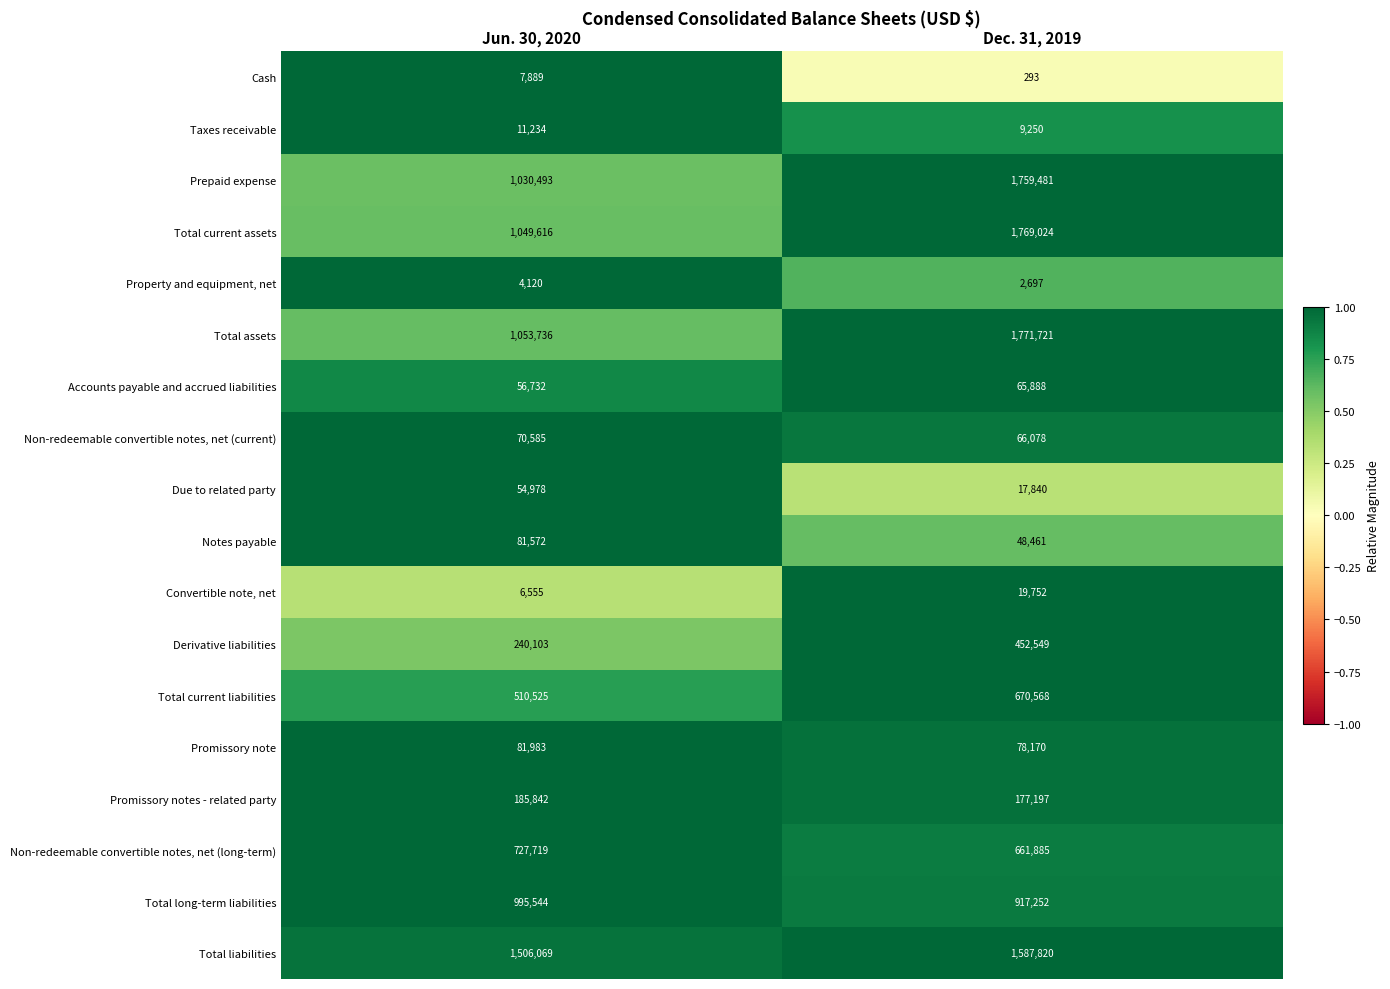

What value does the Promissory note series have at Dec. 31, 2019?

78170